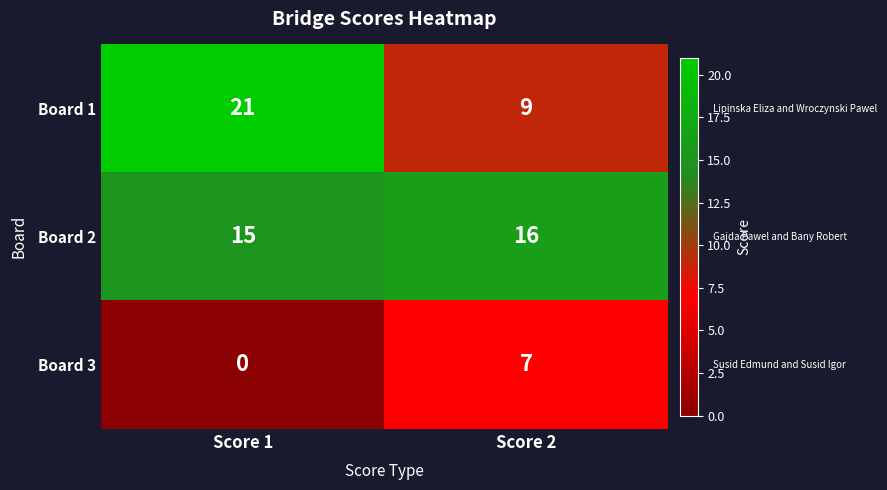

What is the difference between the Board 3 values at Score 2 and Score 1?

7